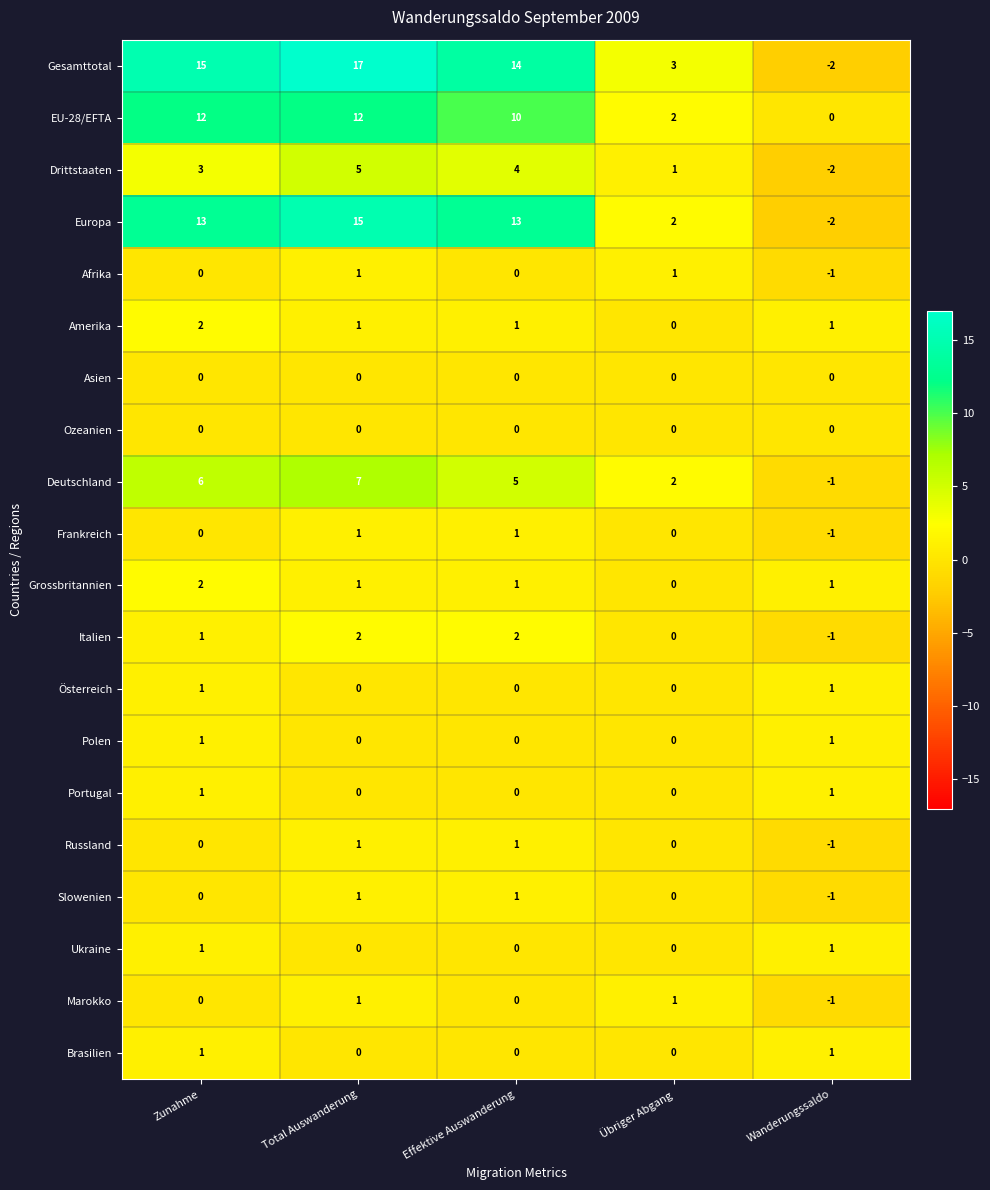

What is the difference between the maximum and minimum values in the Europa series?

17